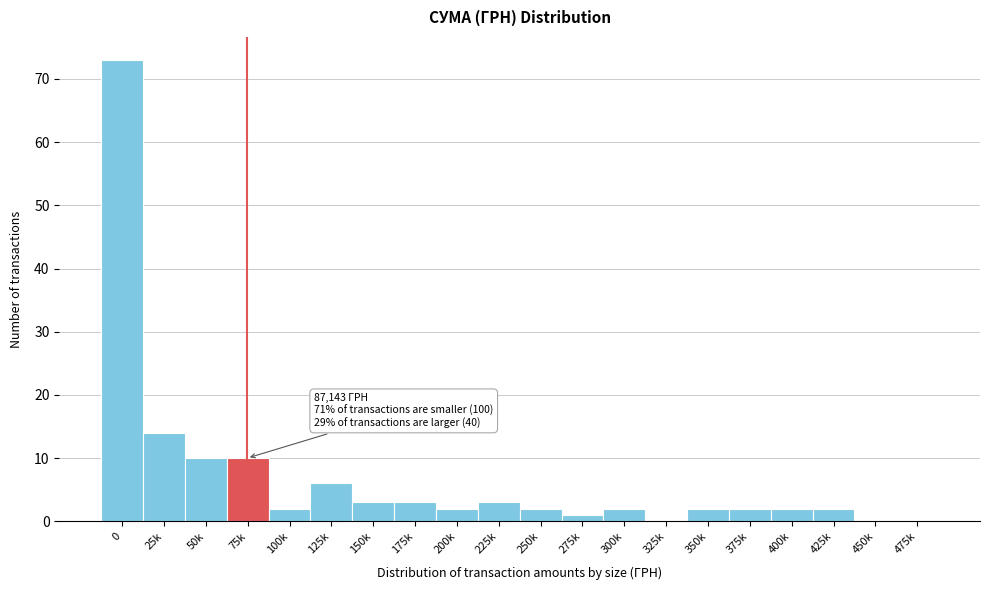

Reading left to right, transcribe all the data shown in this chart.

0=73	25k=14	50k=10	75k=10	100k=2	125k=6	150k=3	175k=3	200k=2	225k=3	250k=2	275k=1	300k=2	325k=0	350k=2	375k=2	400k=2	425k=2	450k=0	475k=0